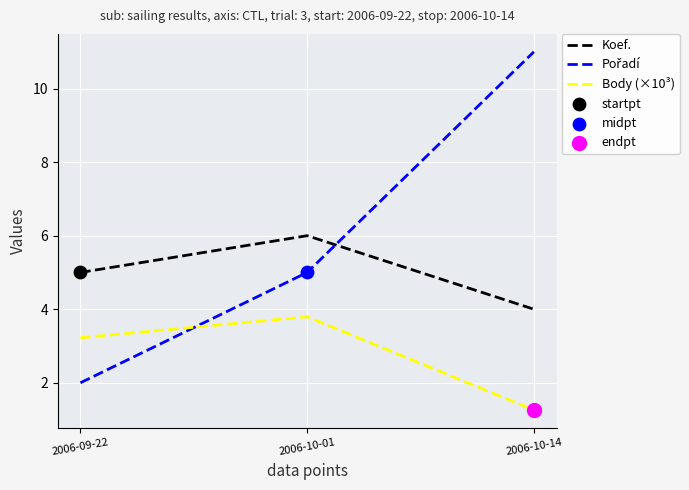

What is the spread (max minus min) of values at 2006-10-14?

9.7